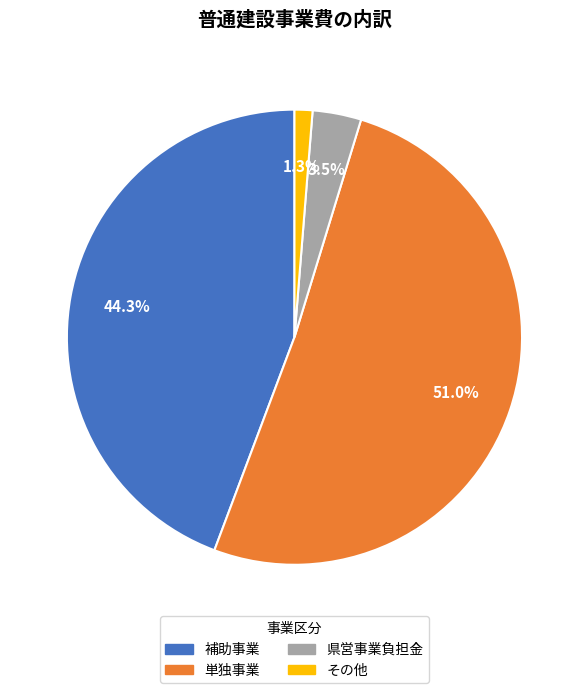

To the nearest percent, what portion does 単独事業 represent?

51%